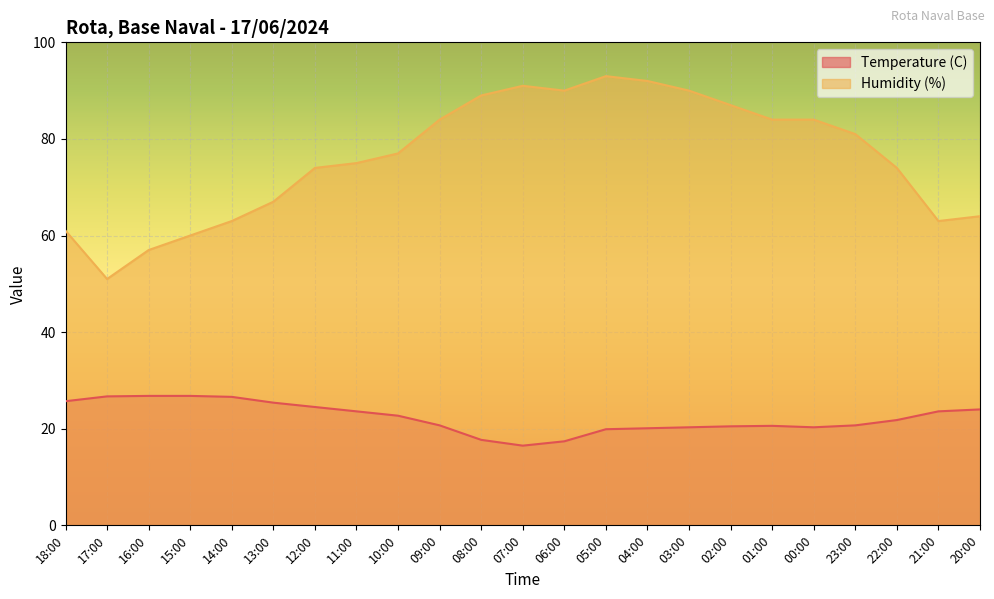

True or false: Humidity (%) and Temperature (C) intersect in this chart.

False